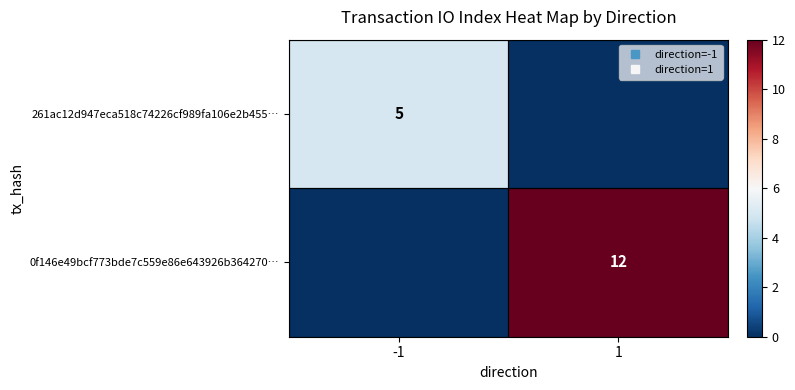

How many positive values does the 0f146e49bcf773bde7c559e86e643926b364270… series have?

1